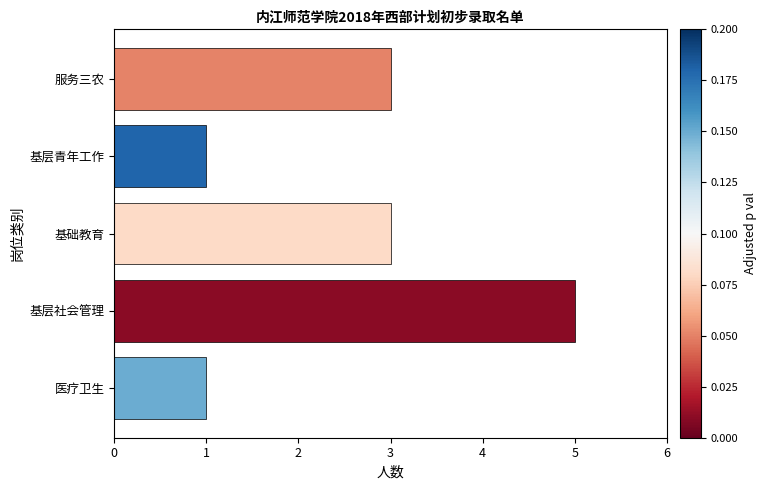

What is the greatest value displayed?

5